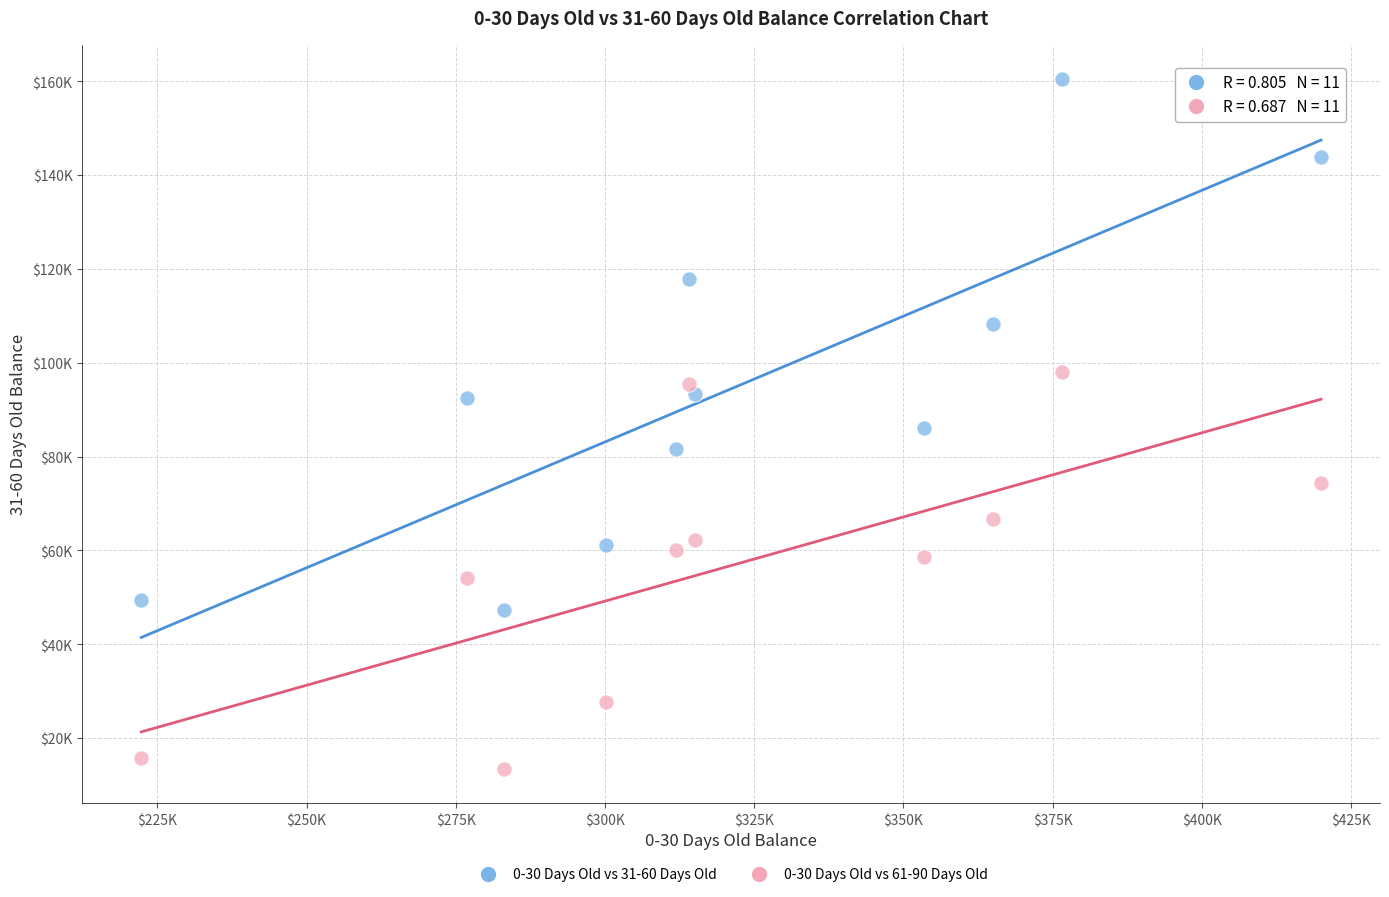

Which series contains the lowest Y value?

0-30 Days Old vs 61-90 Days Old